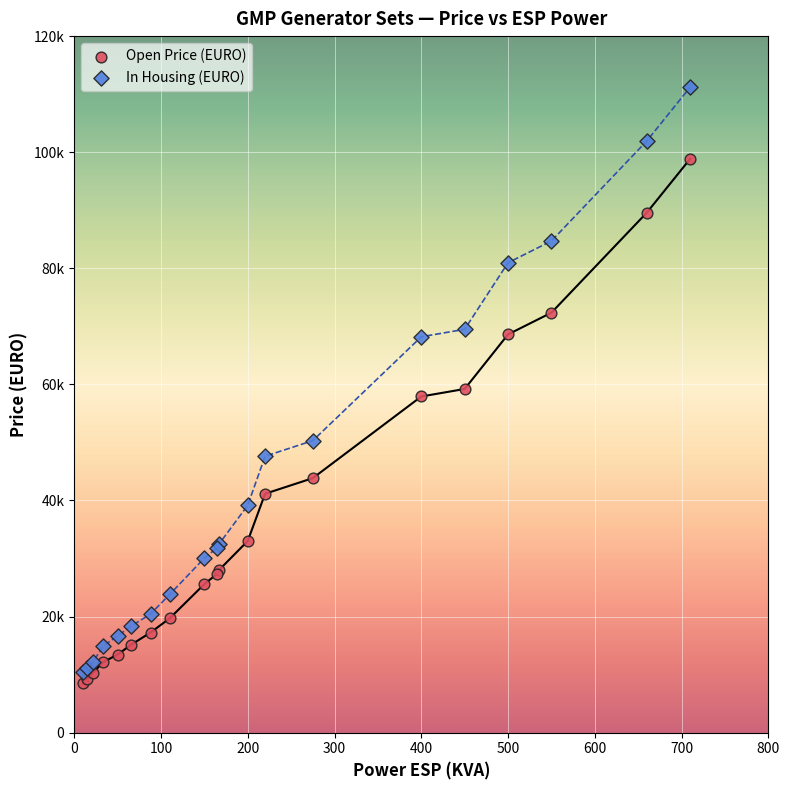

Which series contains the lowest Y value?

Open Price (EURO)